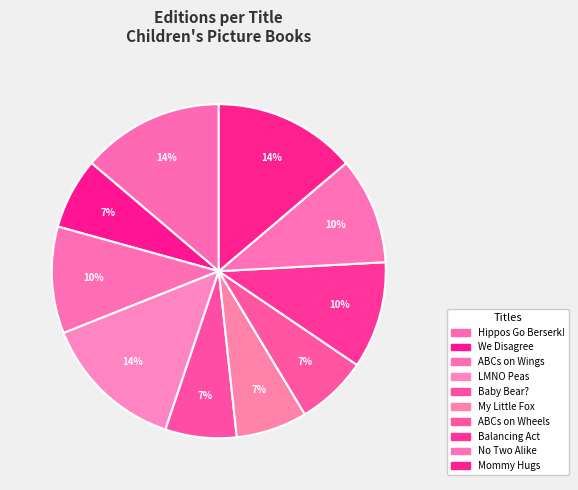

Which category has the smallest portion of the pie?

We Disagree